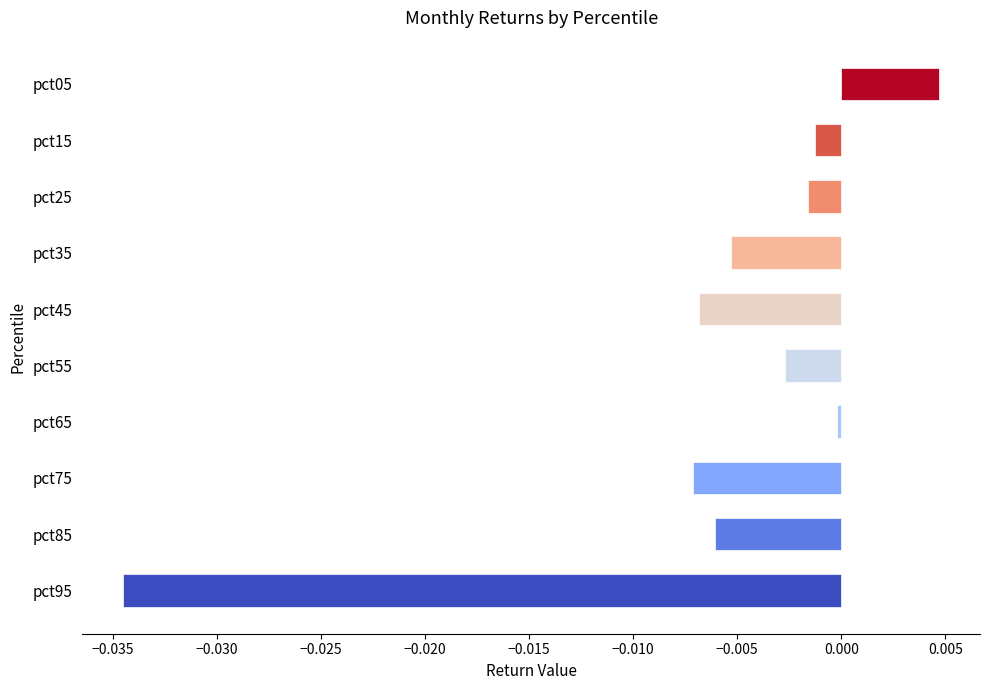

True or false: the data shows -0.0 at pct95.

True